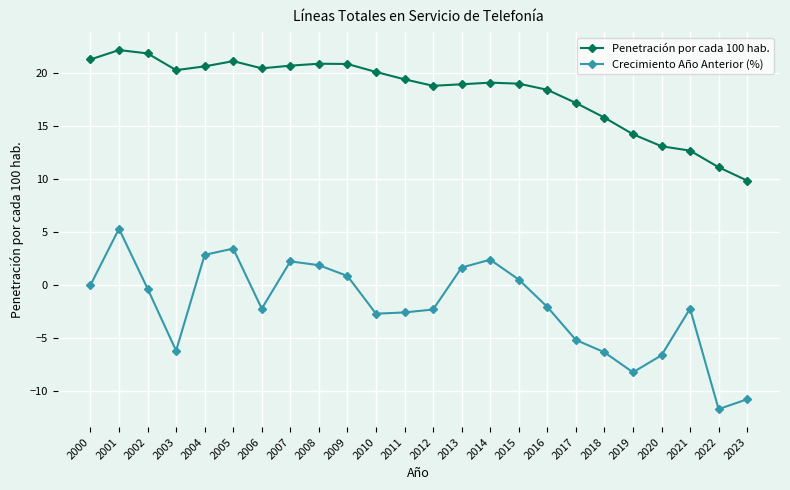

What are all the series names shown in the legend?

Penetración por cada 100 hab., Crecimiento Año Anterior (%)